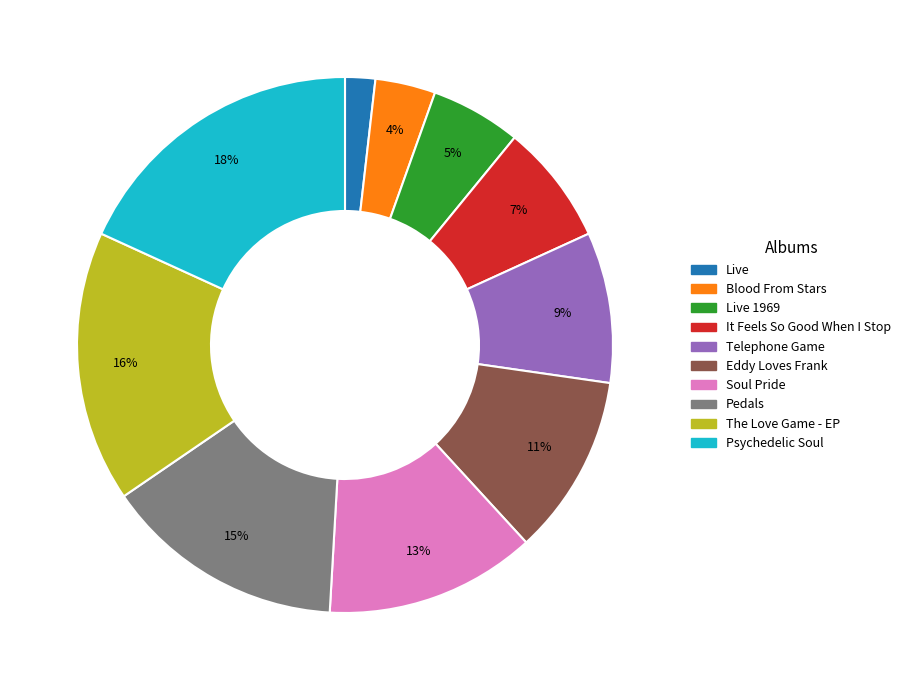

Count the number of slices in the pie.

10